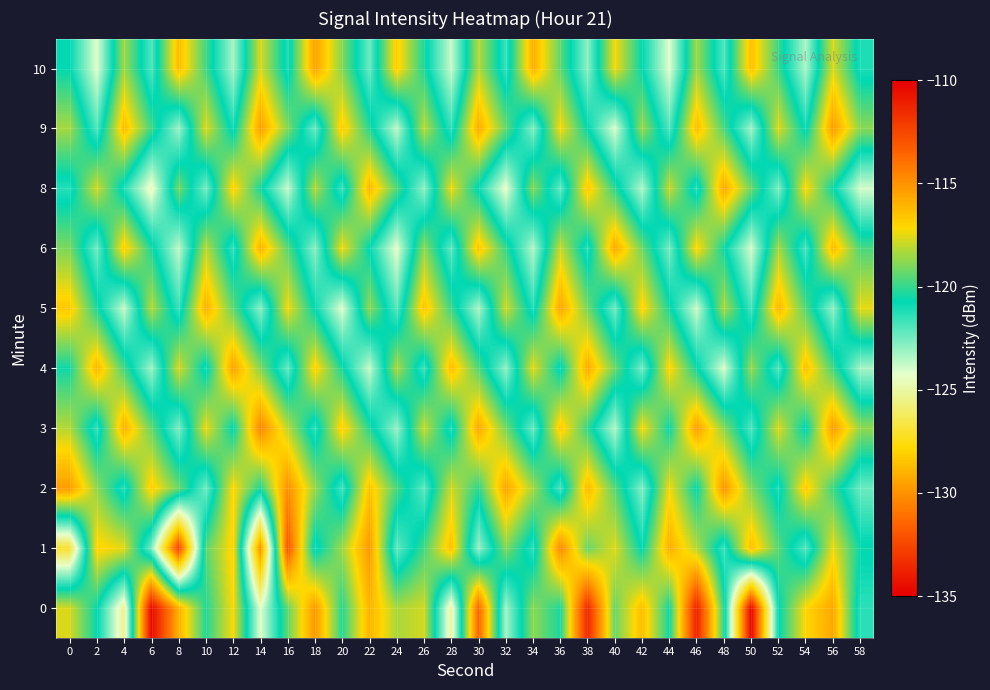

What is the spread (max minus min) of values at 46?

12.7